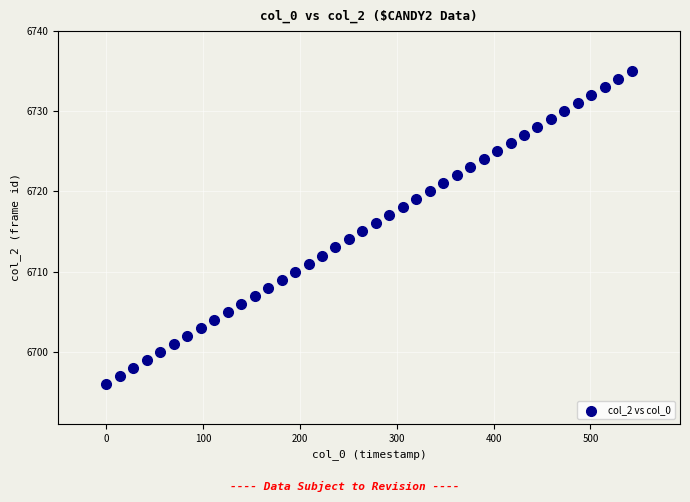

What is the range of Y values (max minus min)?

39